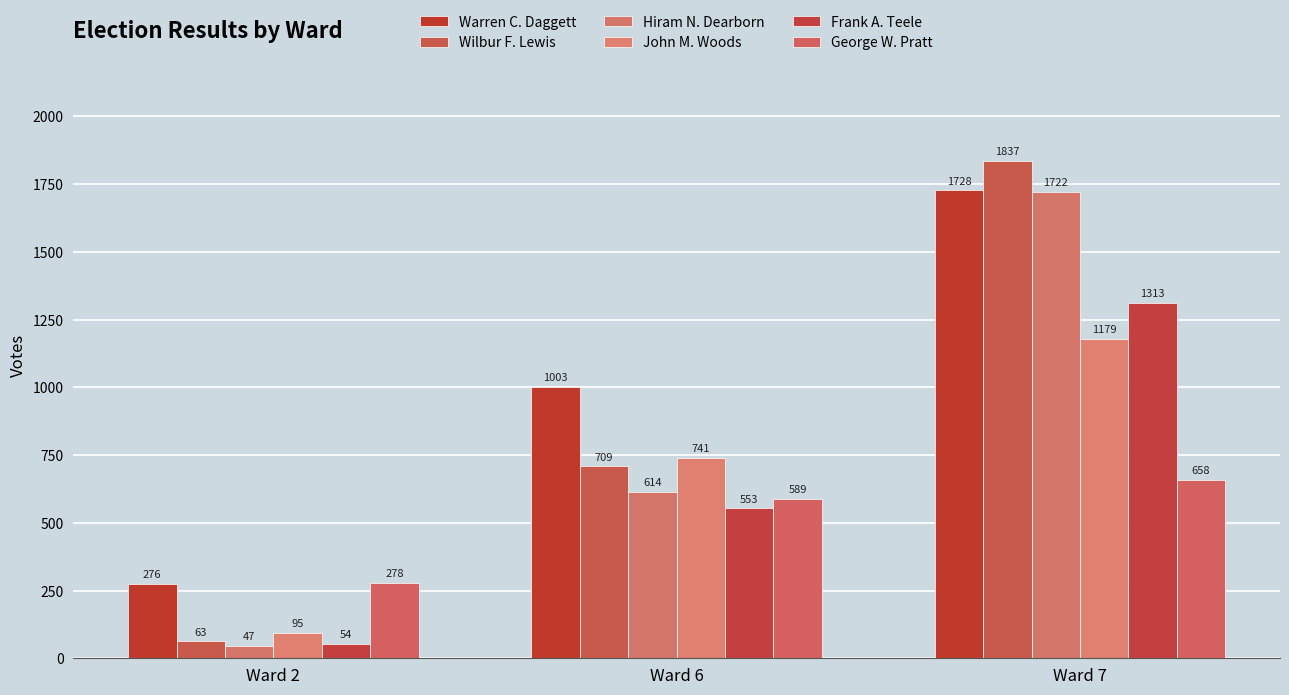

At how many categories does at least one series exceed 1345?

1